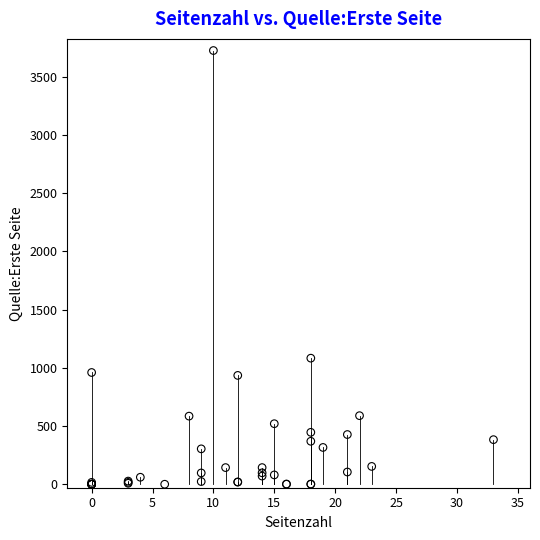

What Y value in the scatter plot is closest to 1863?

1083